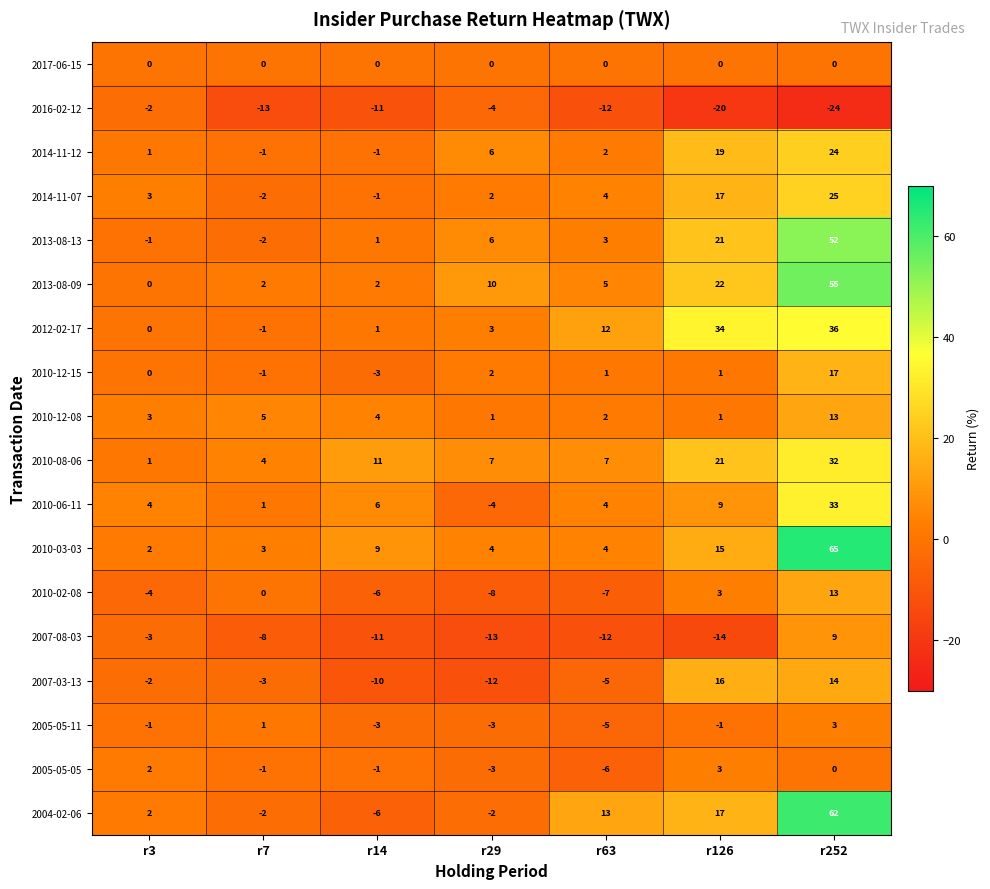

At which label does 2005-05-05 first exceed -1?

r3